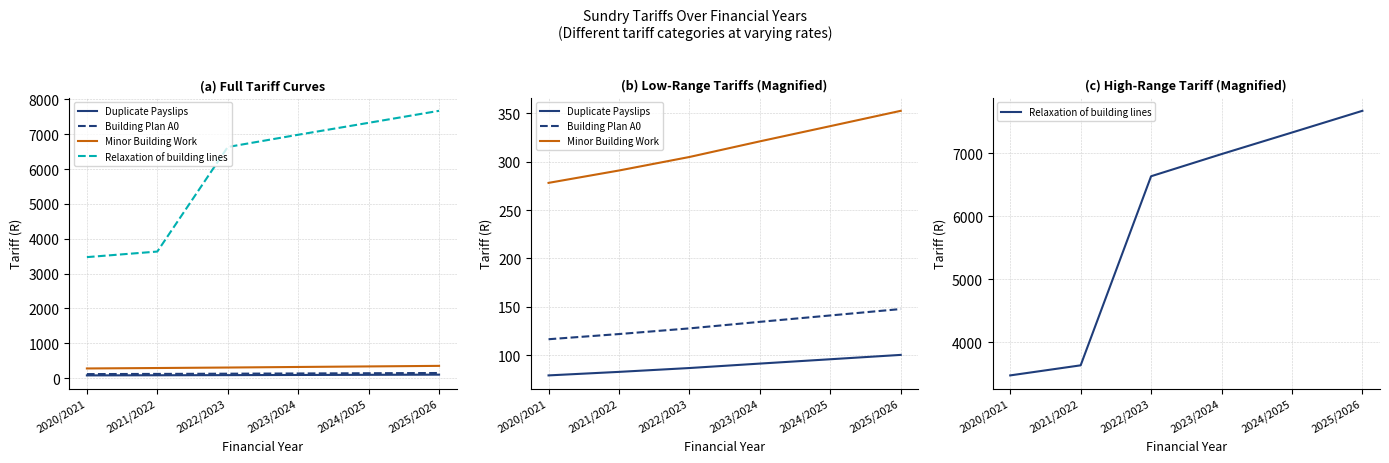

True or false: Building Plan A0 and Duplicate Payslips cross at least once.

False